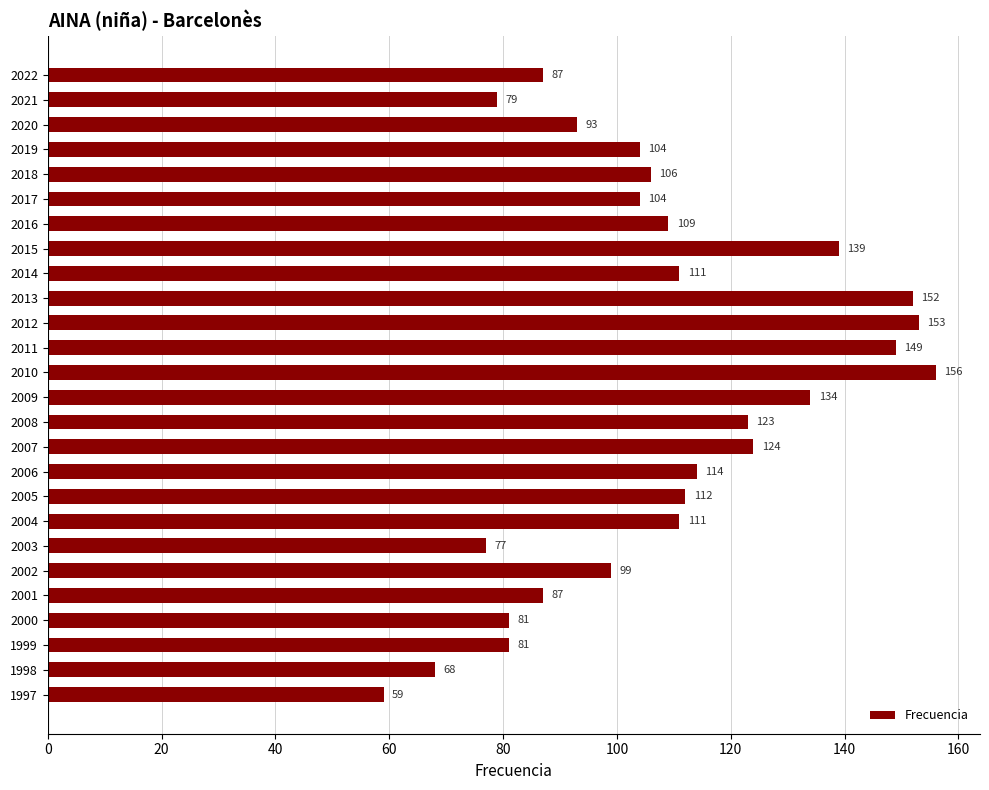

Reading top to bottom, what are all the values shown in this chart?

2022=87	2021=79	2020=93	2019=104	2018=106	2017=104	2016=109	2015=139	2014=111	2013=152	2012=153	2011=149	2010=156	2009=134	2008=123	2007=124	2006=114	2005=112	2004=111	2003=77	2002=99	2001=87	2000=81	1999=81	1998=68	1997=59